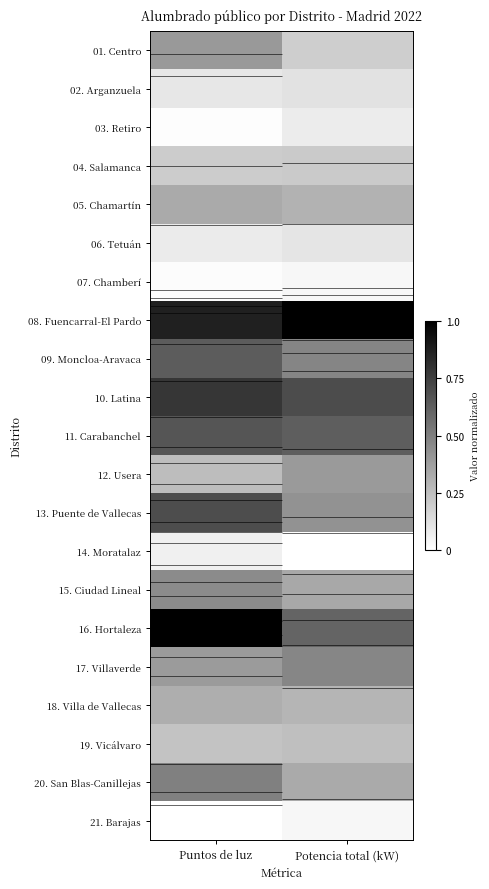

What is the total value across all series at Puntos de luz?

8.0